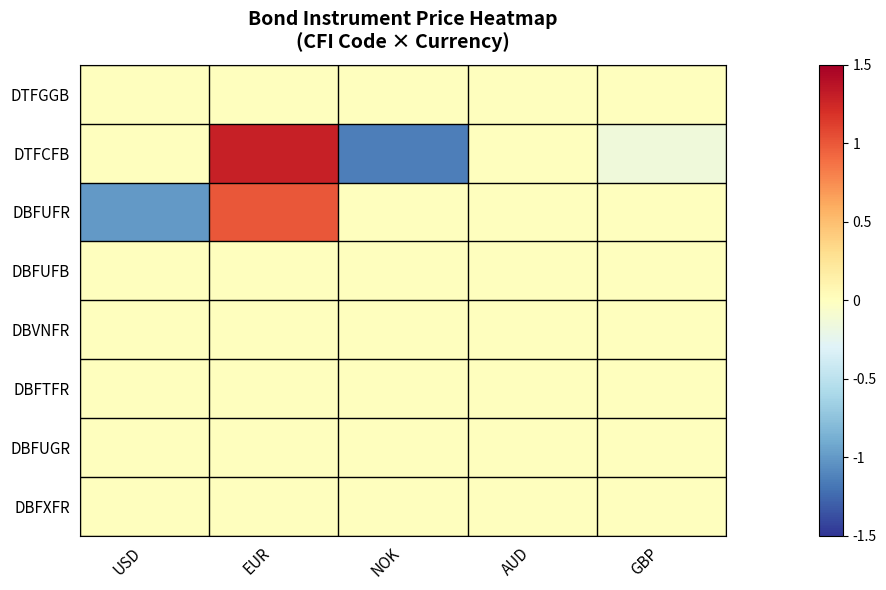

Reading left to right, extract all data points from this chart.

DTFGGB: USD=0.0	EUR=0.0	NOK=0.0	AUD=0.0	GBP=0.0
DTFCFB: USD=0.0	EUR=1.3	NOK=-1.1	AUD=0.0	GBP=-0.1
DBFUFR: USD=-1.0	EUR=1.0	NOK=0.0	AUD=0.0	GBP=0.0
DBFUFB: USD=0.0	EUR=0.0	NOK=0.0	AUD=0.0	GBP=0.0
DBVNFR: USD=0.0	EUR=0.0	NOK=0.0	AUD=0.0	GBP=0.0
DBFTFR: USD=0.0	EUR=0.0	NOK=0.0	AUD=0.0	GBP=0.0
DBFUGR: USD=0.0	EUR=0.0	NOK=0.0	AUD=0.0	GBP=0.0
DBFXFR: USD=0.0	EUR=0.0	NOK=0.0	AUD=0.0	GBP=0.0